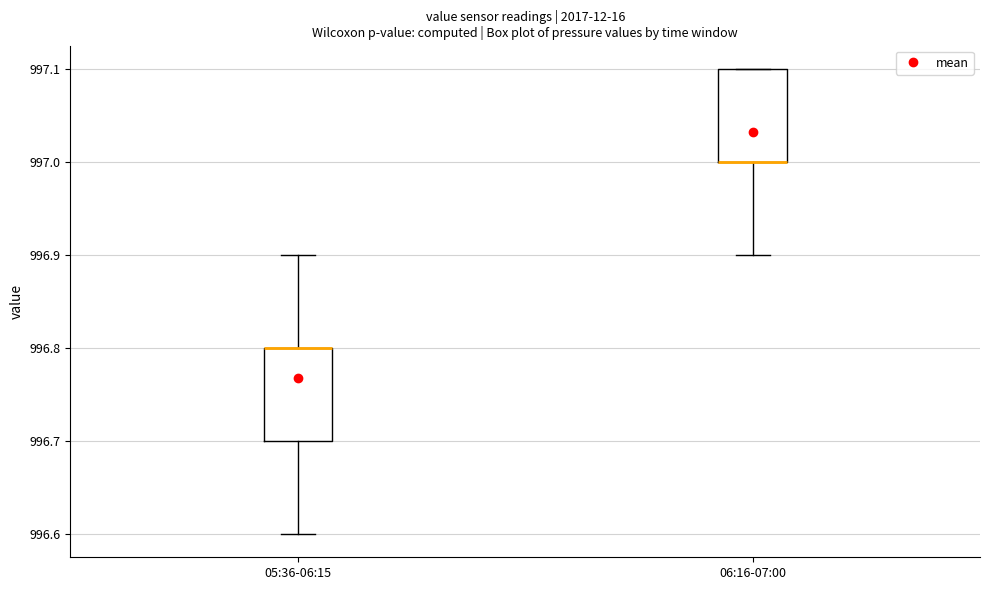

Reading left to right, transcribe this box plot: for each box, give where its median line is, the range the box spans, and where its two whiskers end, as read against the y-axis. The values are not printed on the chart, so give them approximately, as read against the axis.

05:36-06:15: median 996.8 (drawn on the box's upper edge), box 996.7 to 996.8, whiskers 996.6 to 996.9
06:16-07:00: median 997.0 (drawn on the box's lower edge), box 997.0 to 997.1, whiskers 996.9 to 997.1